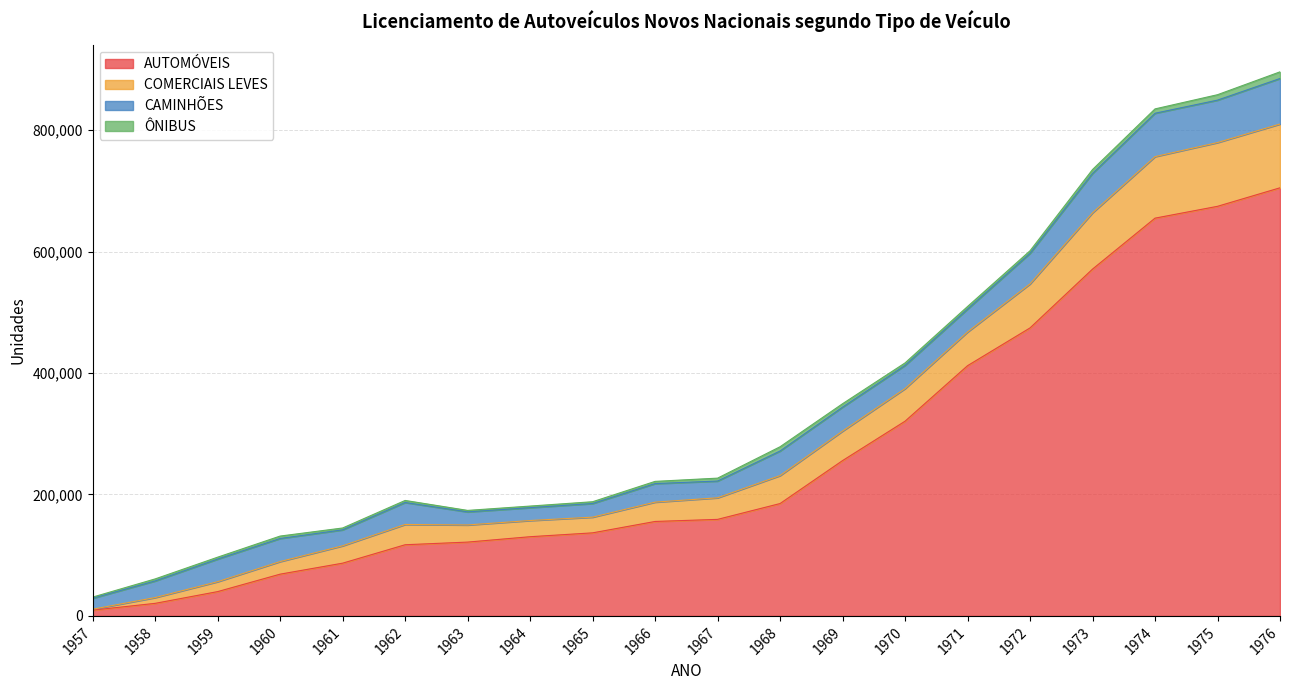

True or false: COMERCIAIS LEVES has a value of 64276 at 1959.

False